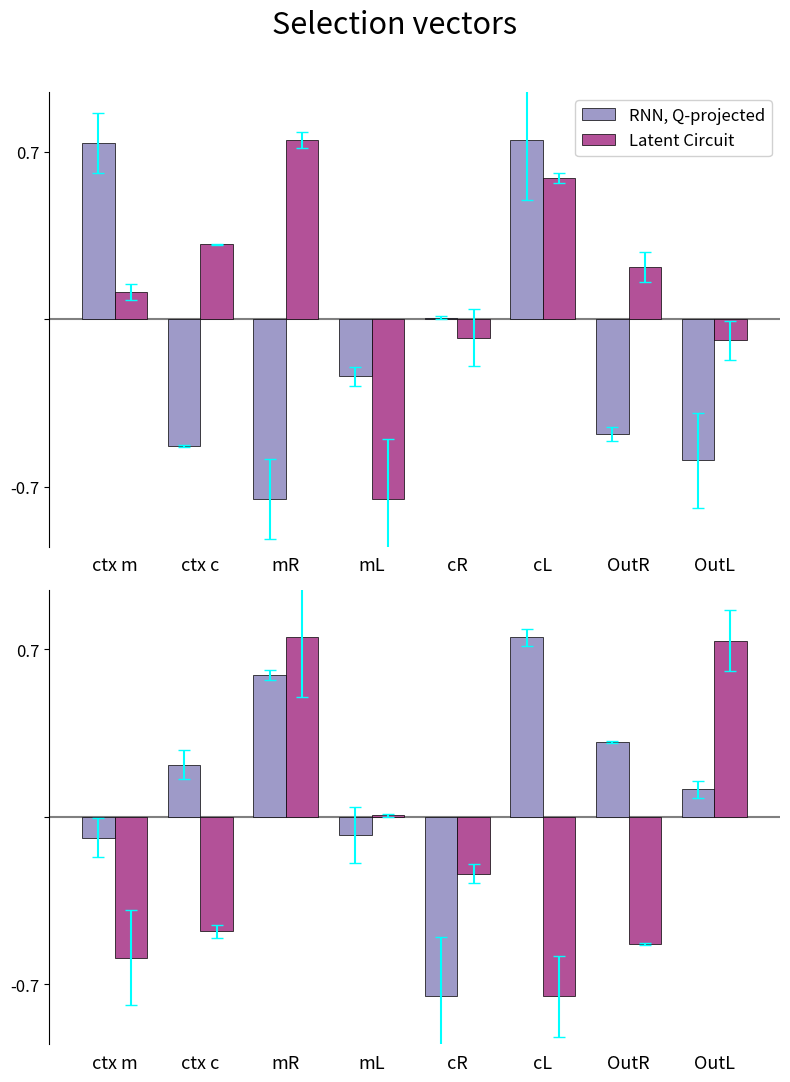

What is the label of the 7th bar from the right?

ctx c